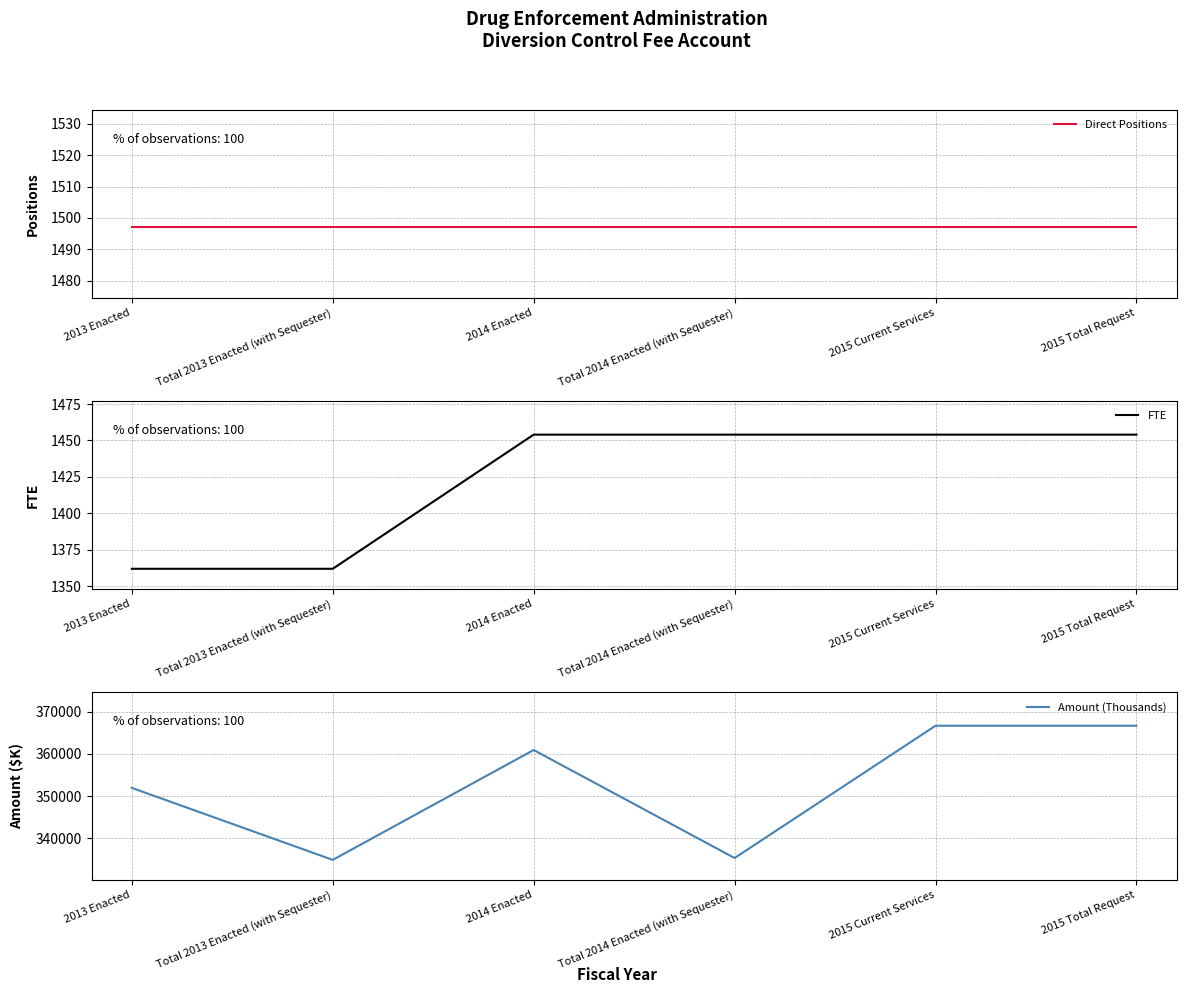

Reading left to right, transcribe all the data shown in this chart.

Direct Positions: 1497	1497	1497	1497	1497	1497
FTE: 1362	1362	1454	1454	1454	1454
Amount (Thousands): 351937	334852	360917	335287	366680	366680